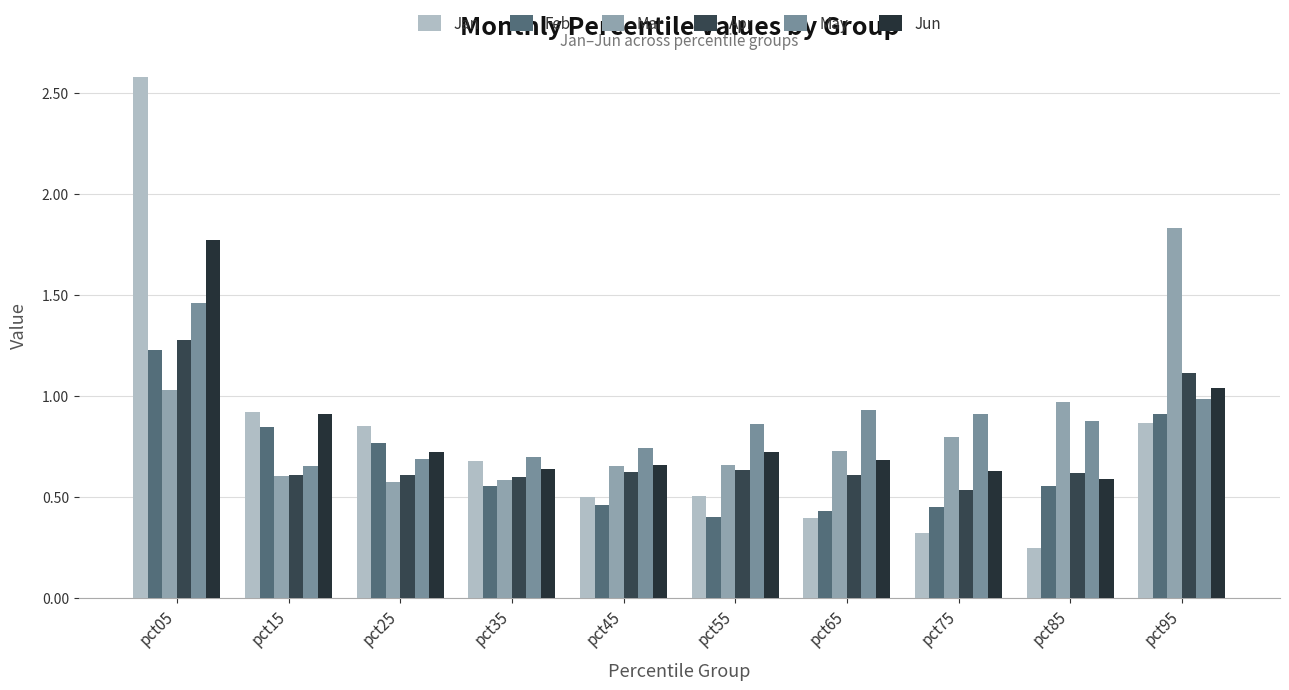

At which label is Mar closest to 1?

pct85